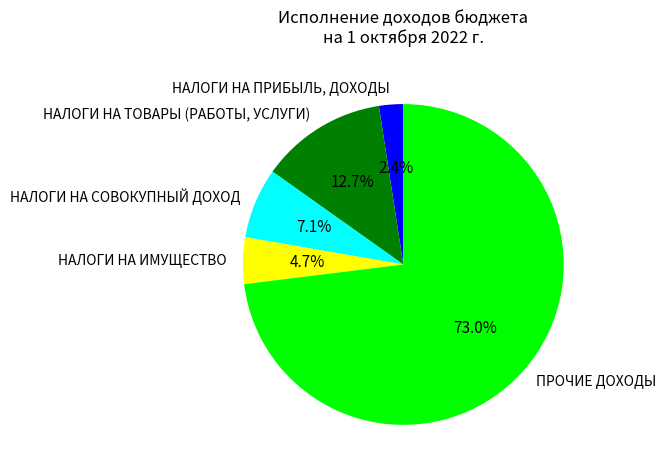

True or false: НАЛОГИ НА СОВОКУПНЫЙ ДОХОД accounts for 7% of the total.

True